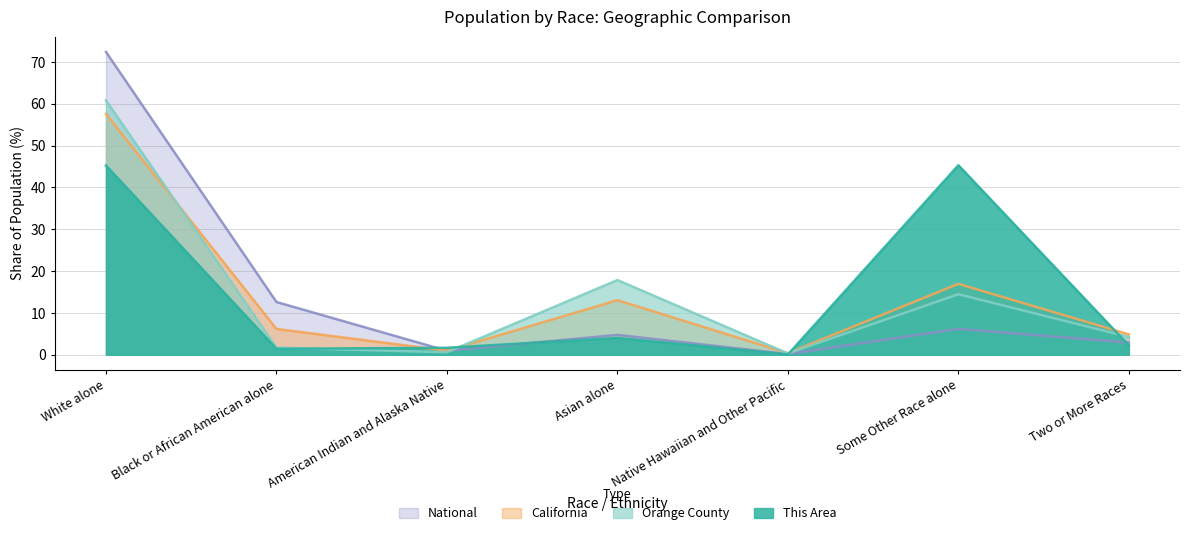

How many values in the Orange County series exceed 4?

4